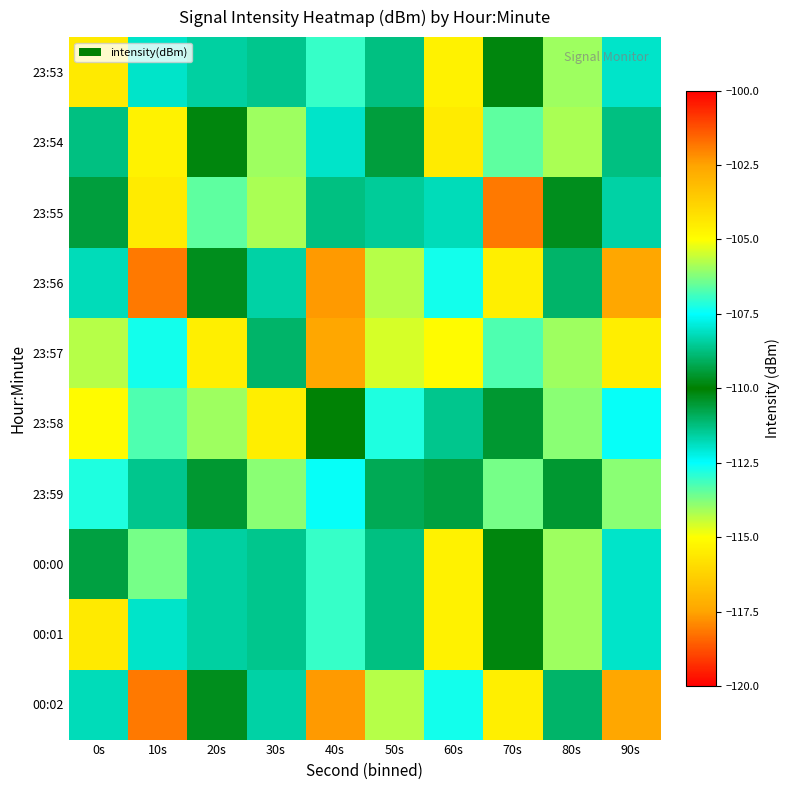

Which has a higher value, 20s or 60s?

60s